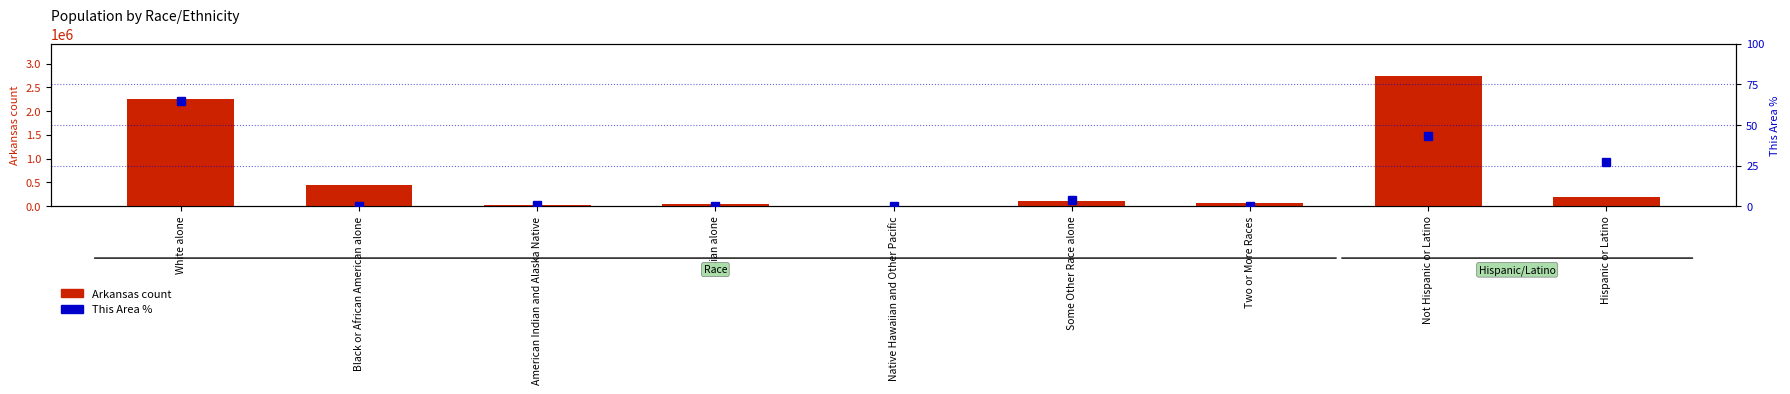

Which label corresponds to the largest value in the chart?

Not Hispanic or Latino